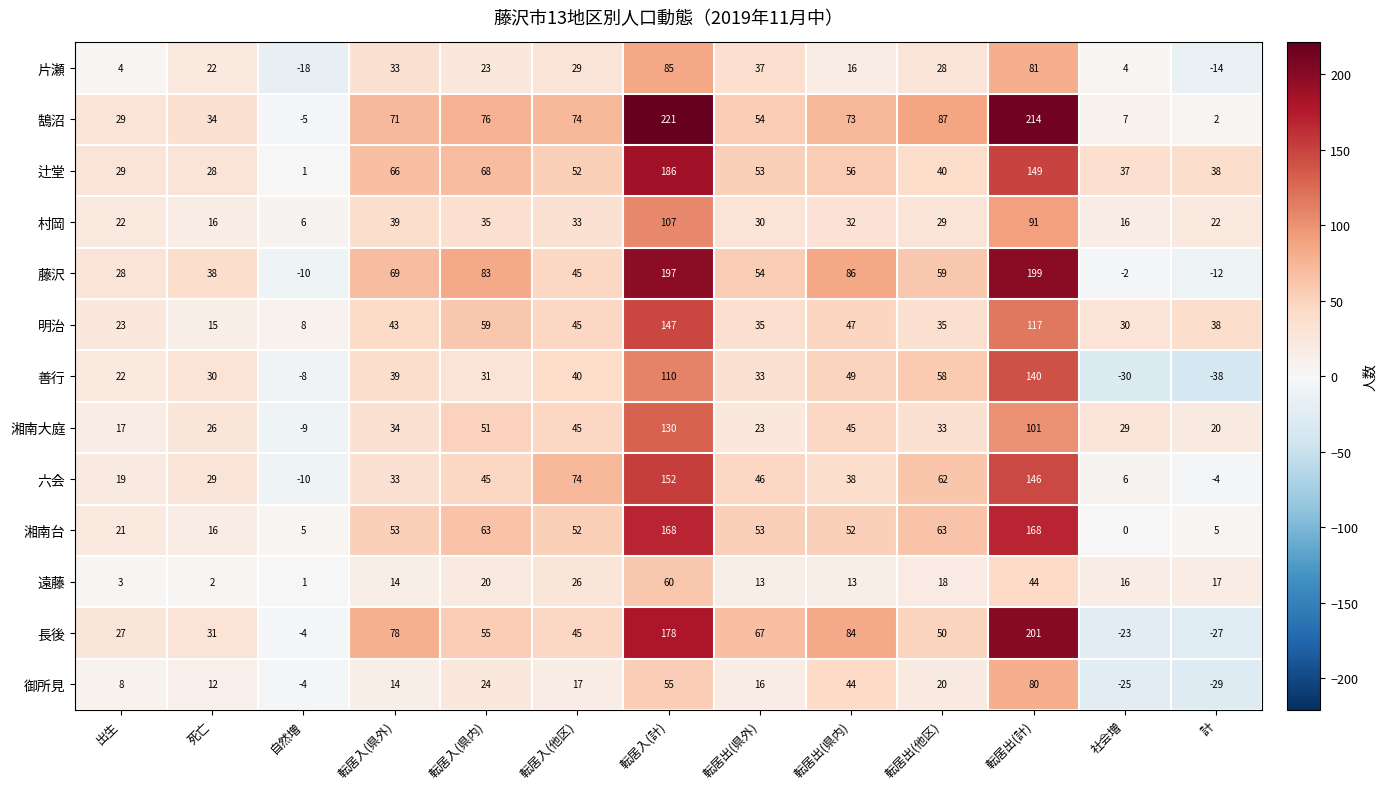

Read the 明治 value at 計.

38